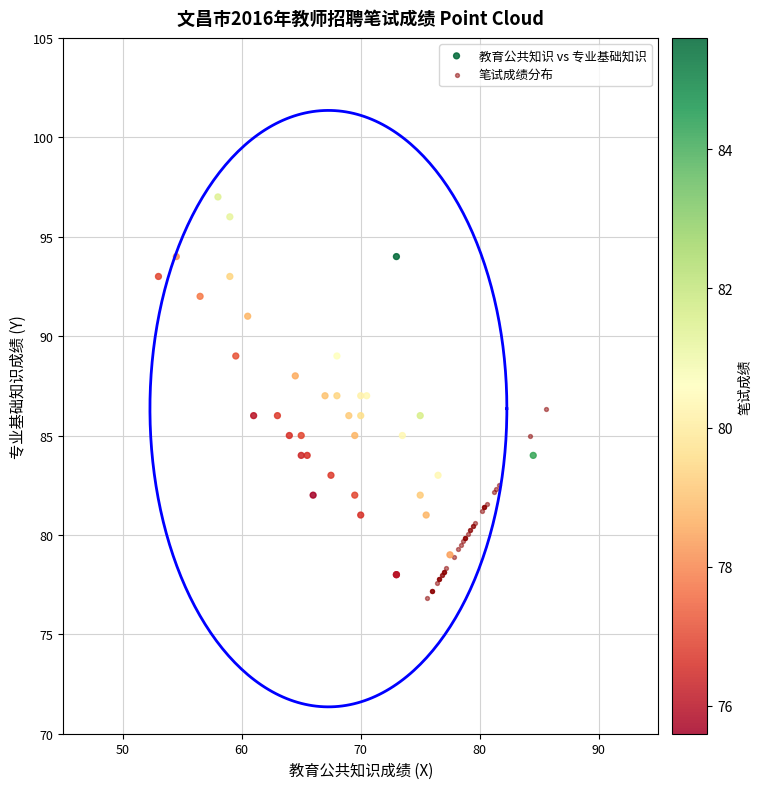

Which series has the widest spread of Y values?

教育公共知识 vs 专业基础知识